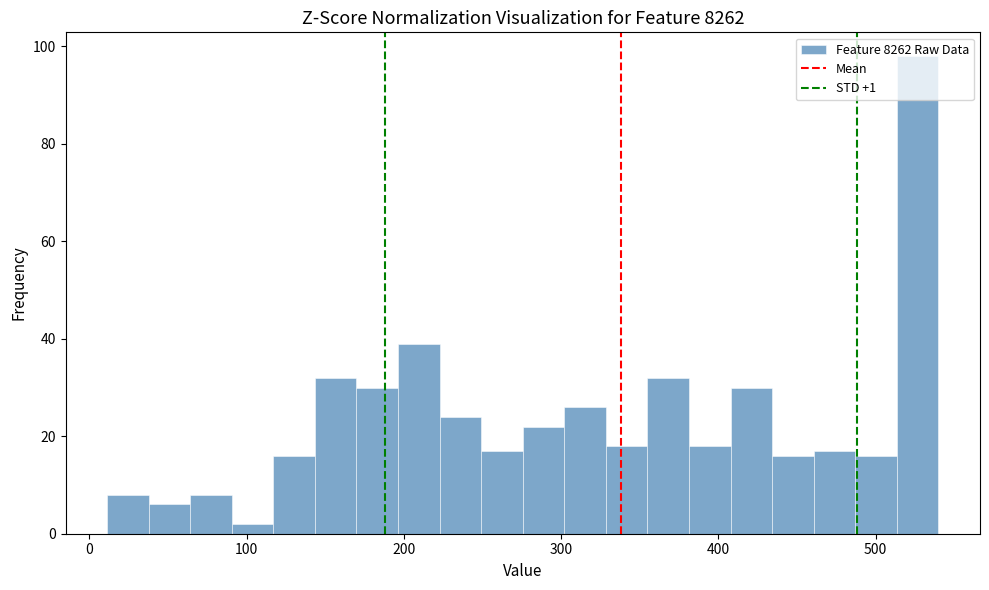

Around what value on the x-axis is the tallest bar? Give the approximate position of its centre, as read against the axis.

530